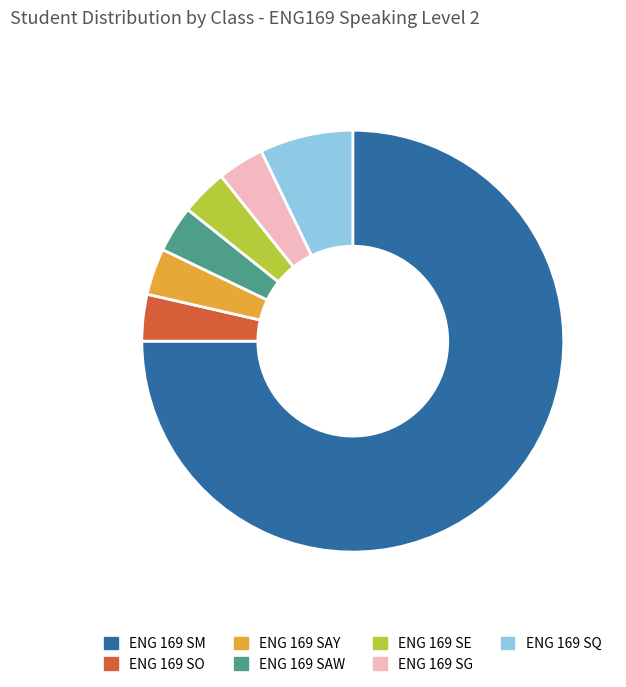

Which slice is the largest?

ENG 169 SM